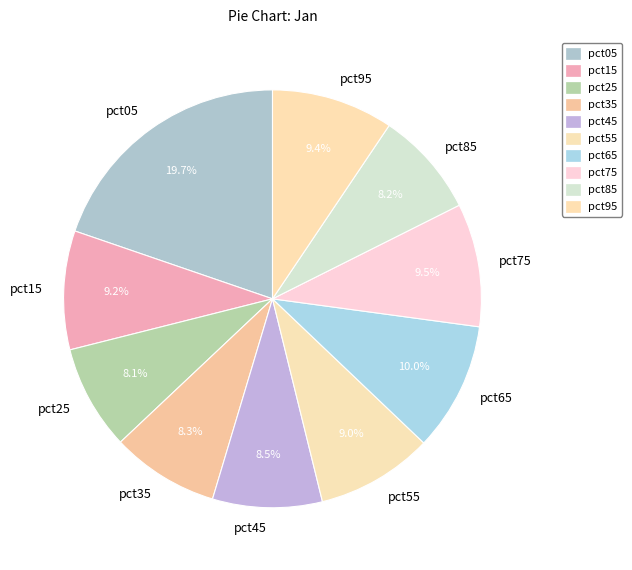

To the nearest percent, what percentage of the pie is pct05?

20%